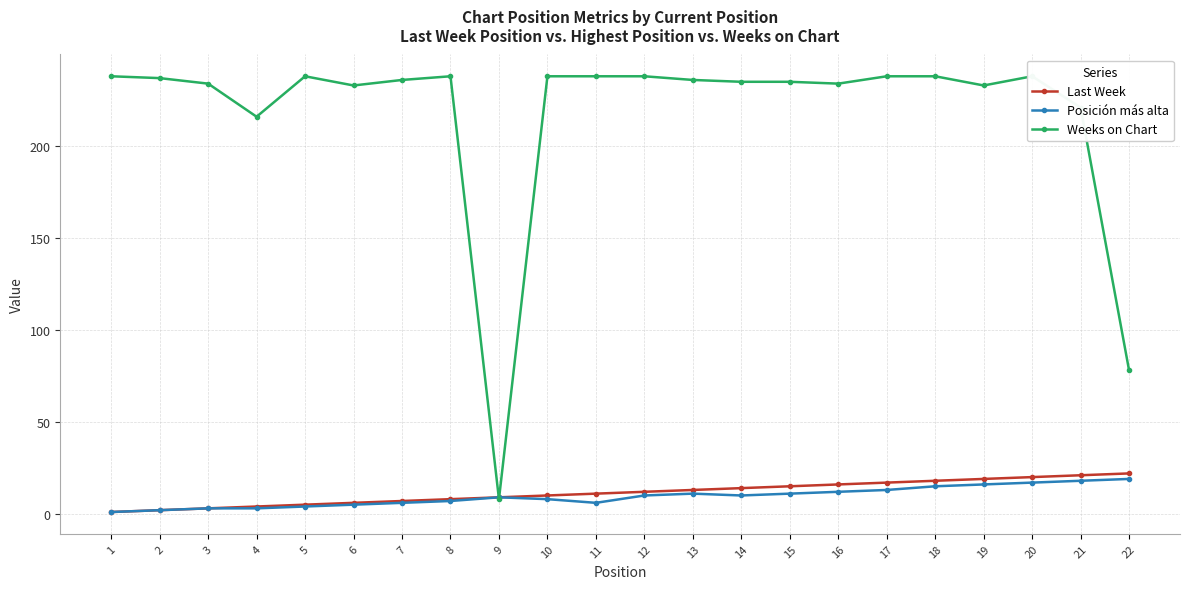

What is the approximate value of Last Week at 4?

4